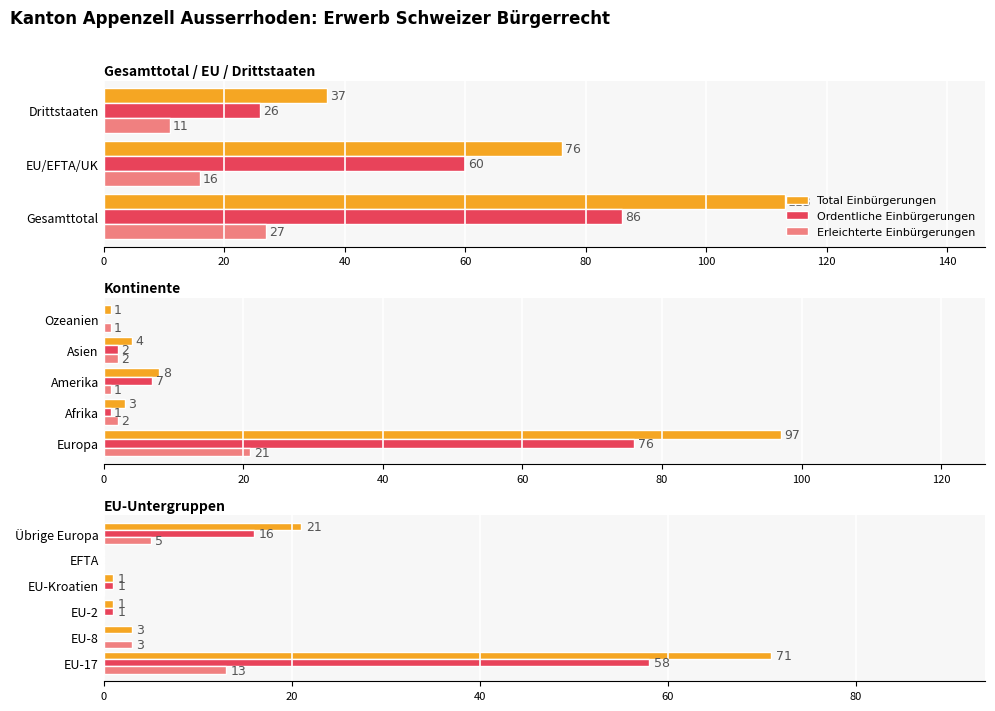

List the series in order of their peak value, lowest first.

Erleichterte Einbürgerungen, Ordentliche Einbürgerungen, Total Einbürgerungen